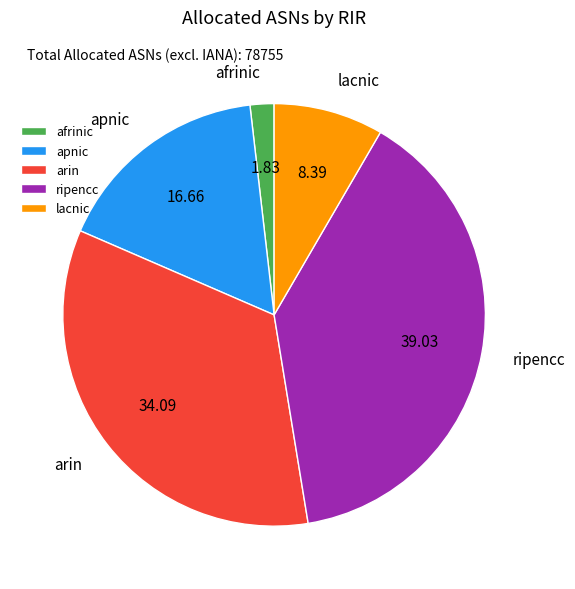

Combined, do afrinic and apnic account for over 50%?

No